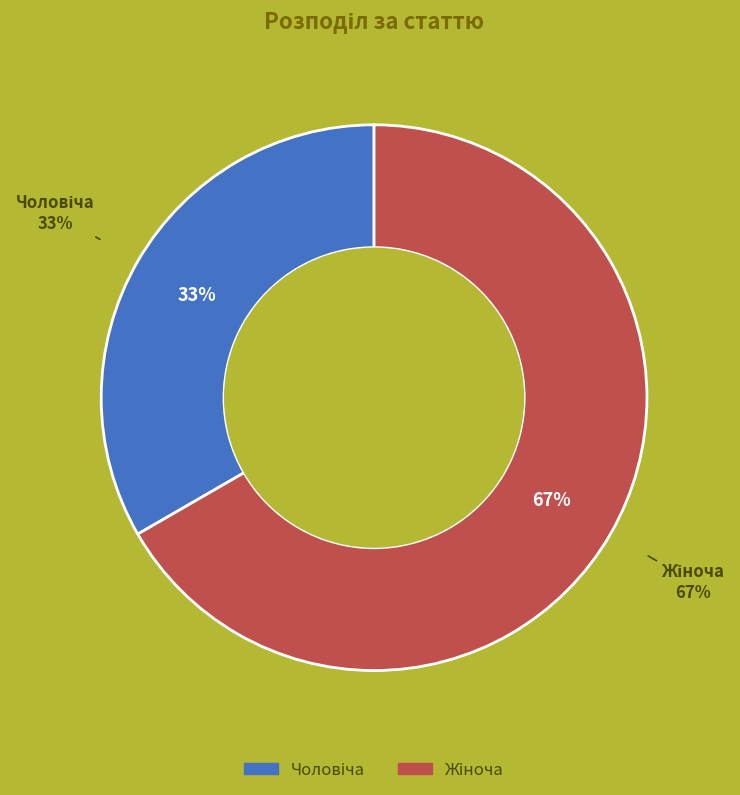

How many slices are in this pie chart?

2